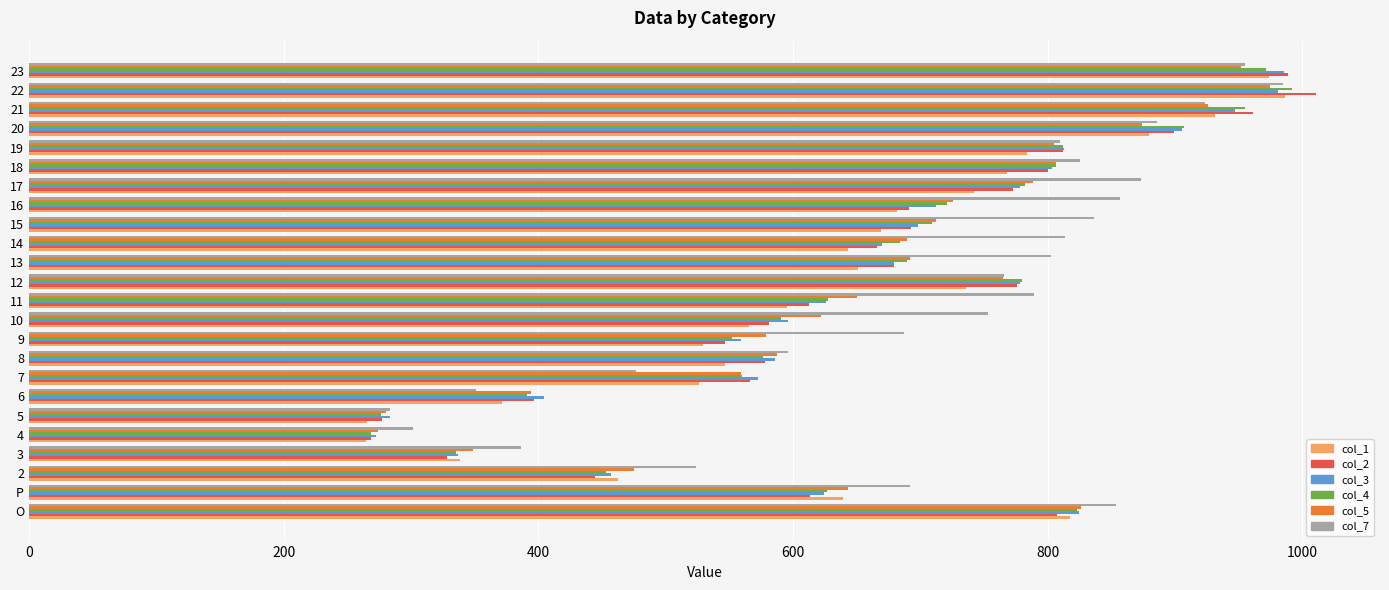

How many values in the col_5 series exceed 691?

12